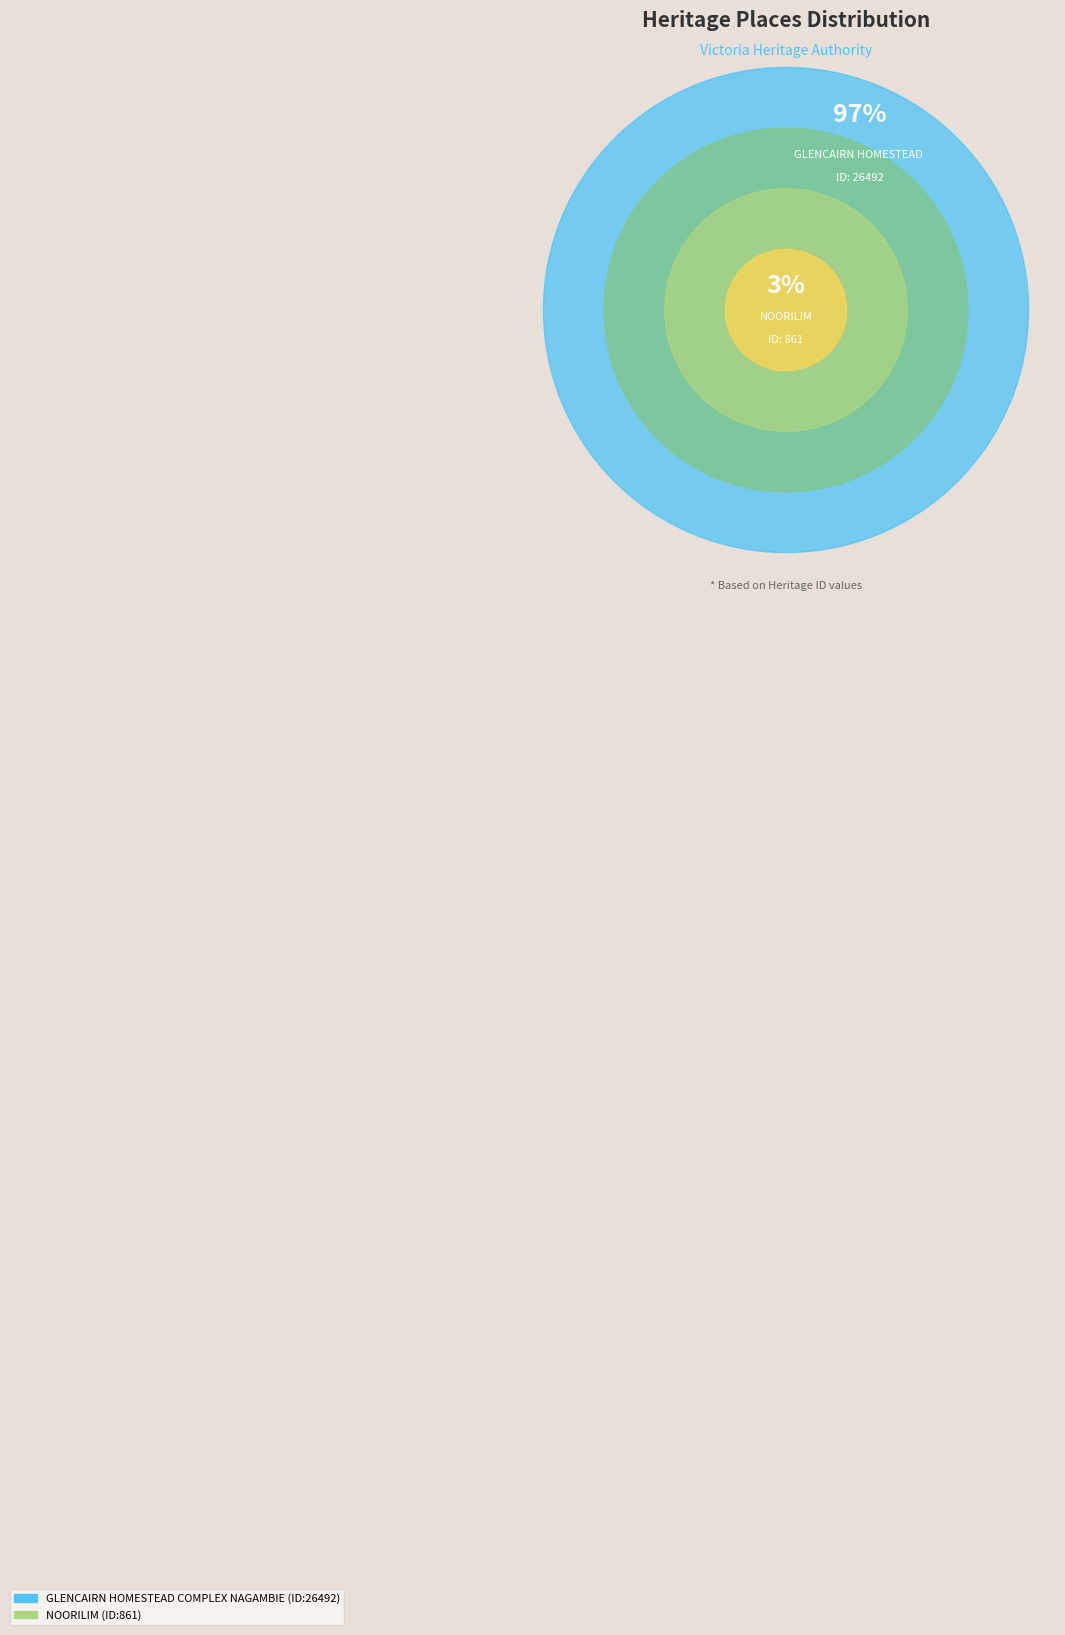

Rank the categories by value from lowest to highest.

NOORILIM, GLENCAIRN HOMESTEAD COMPLEX NAGAMBIE